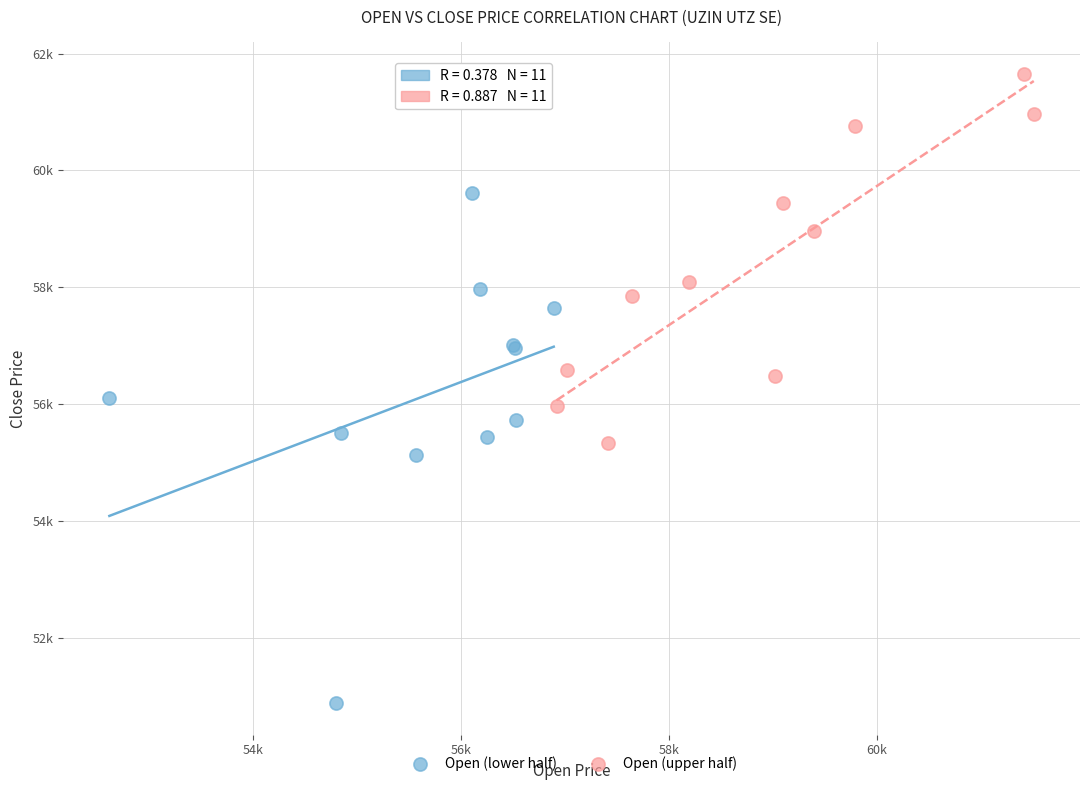

Which series contains the highest Y value?

Open (upper half)